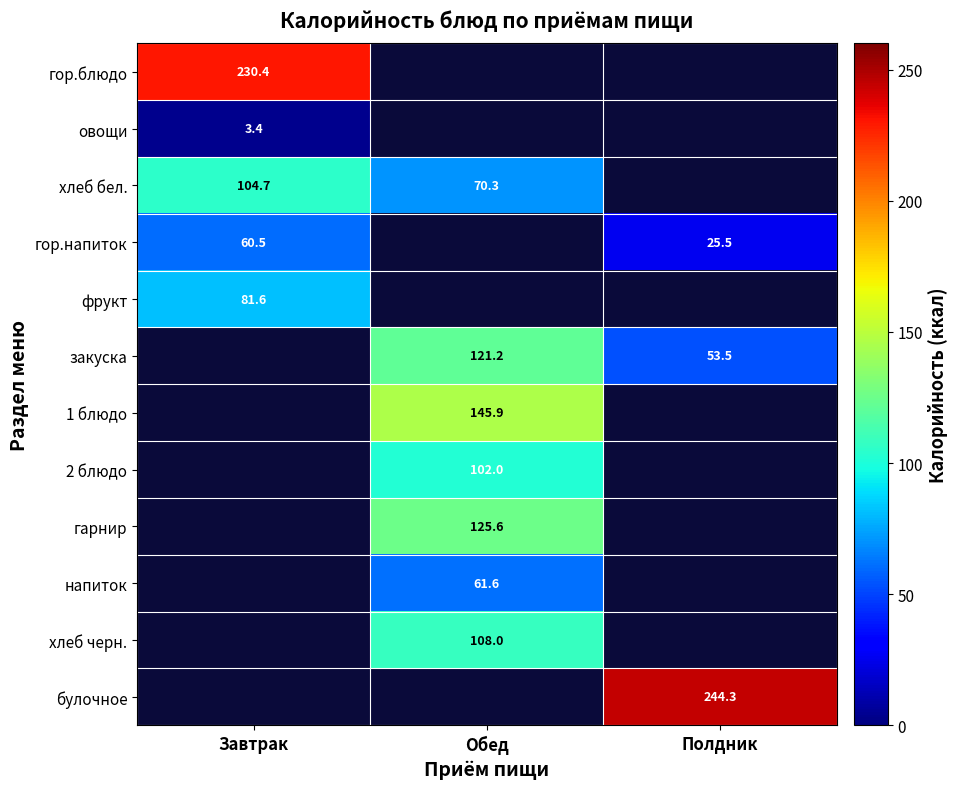

Is it true that хлеб бел. equals 104.7 at Завтрак?

True